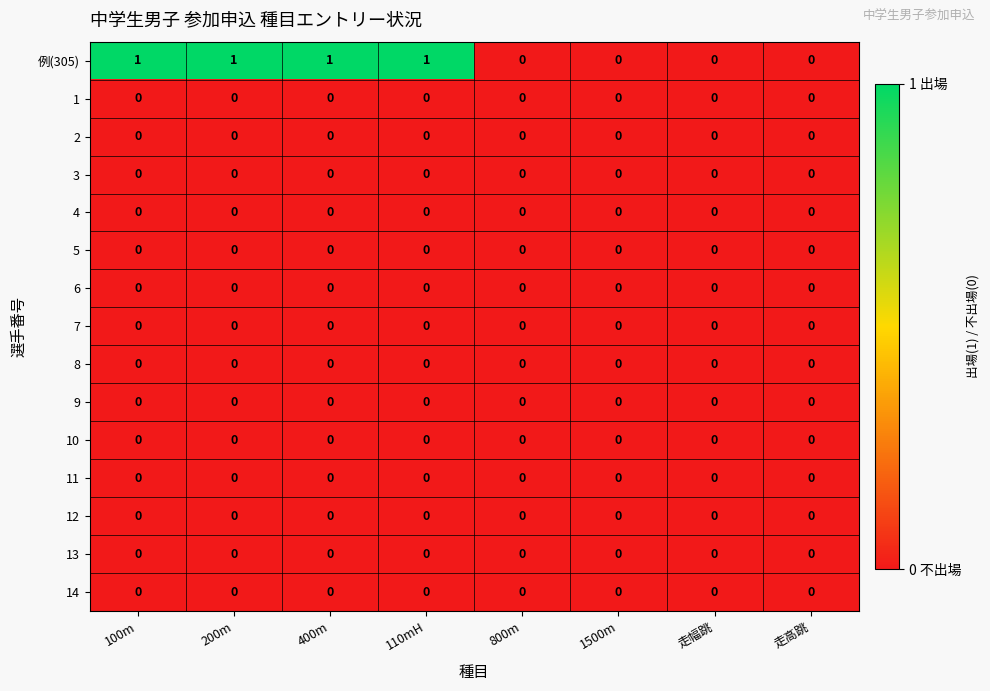

Which series has the largest total across all categories?

例(305)